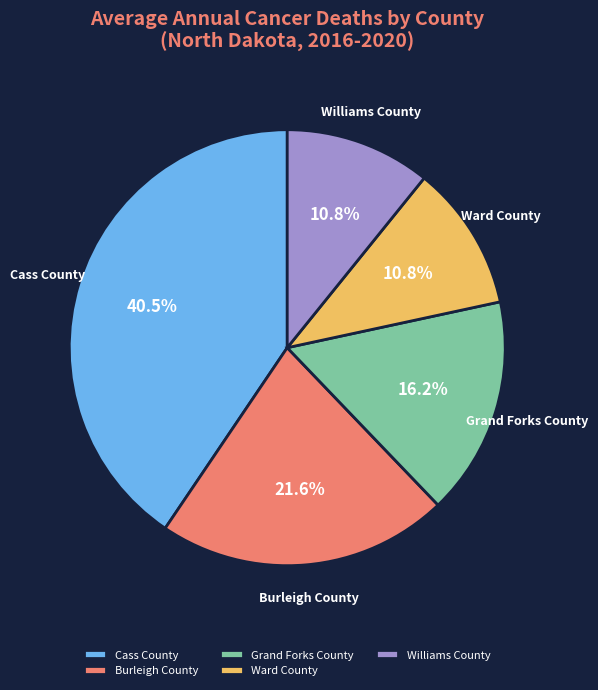

How much of the chart is everything except Ward County?

89.2%